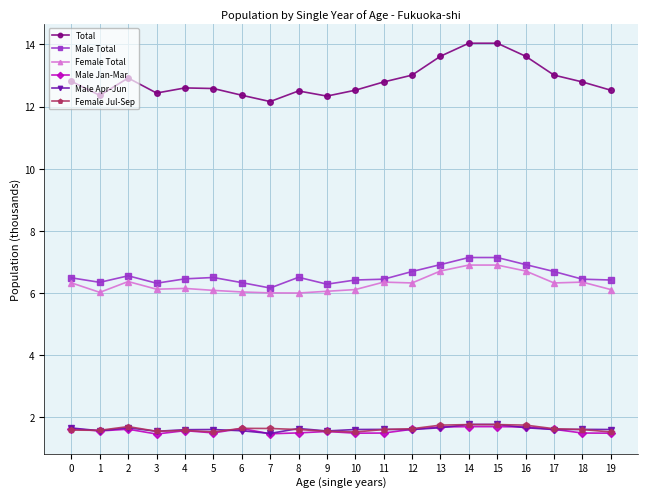

True or false: Female Total has more than 1 interior local peaks.

True